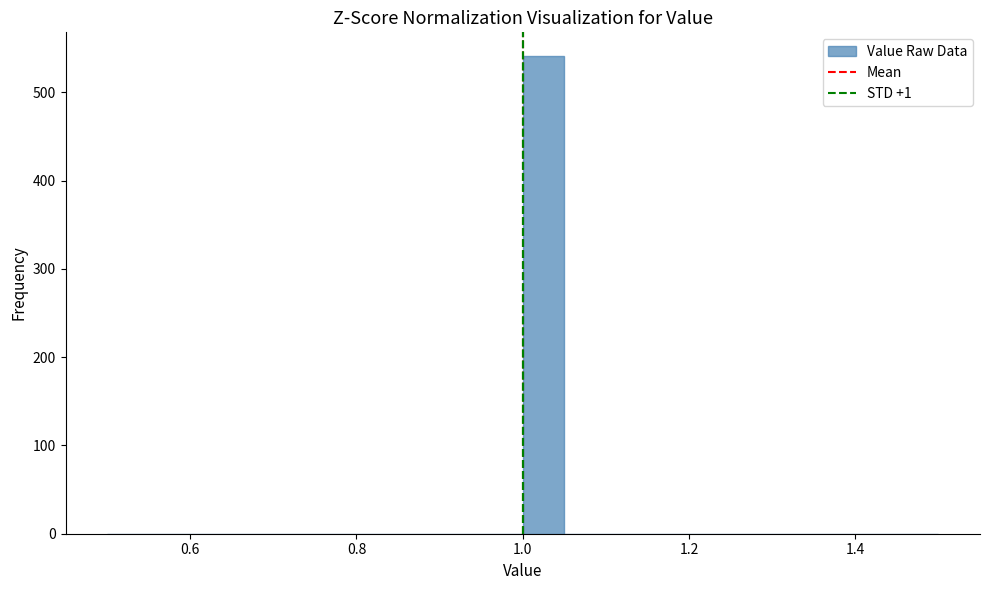

Read against the x-axis, roughly where is the centre of the tallest bar?

1.02